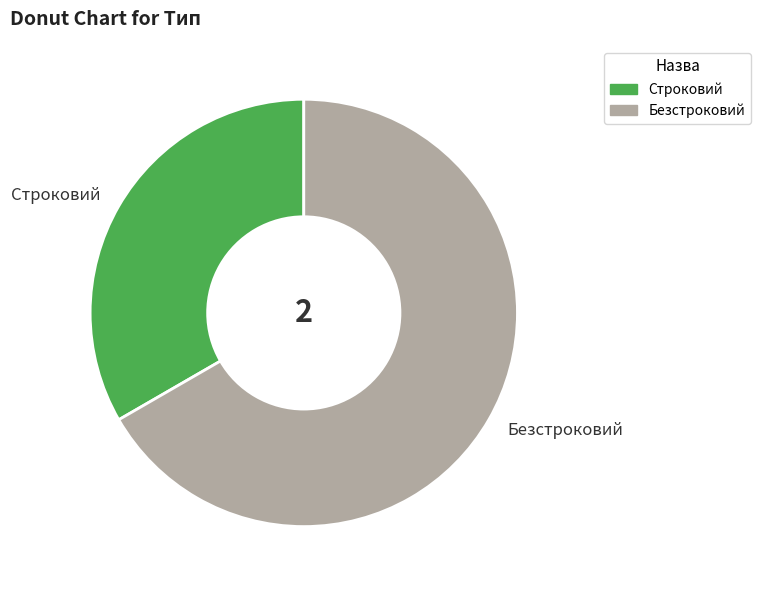

Do Строковий and Безстроковий together represent more than half of the pie?

Yes